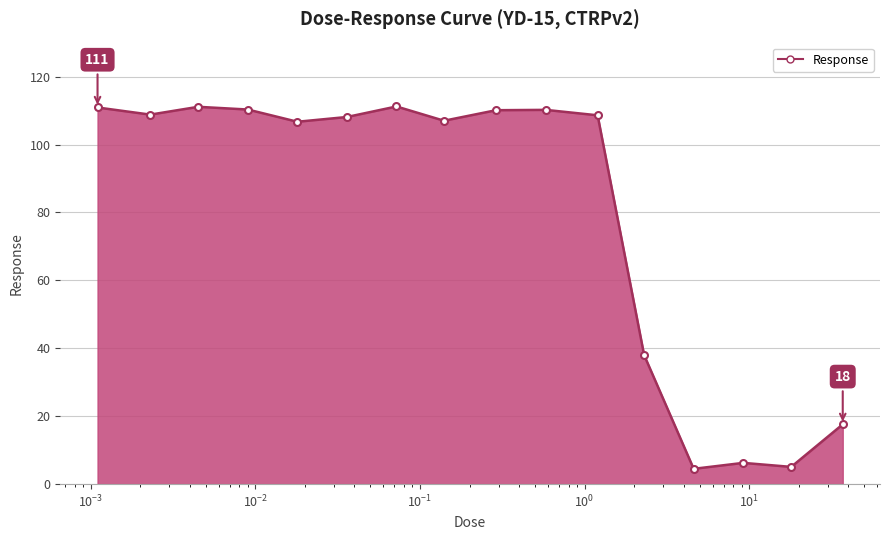

How many points are lower than both their immediate neighbors (excluding endpoints)?

5